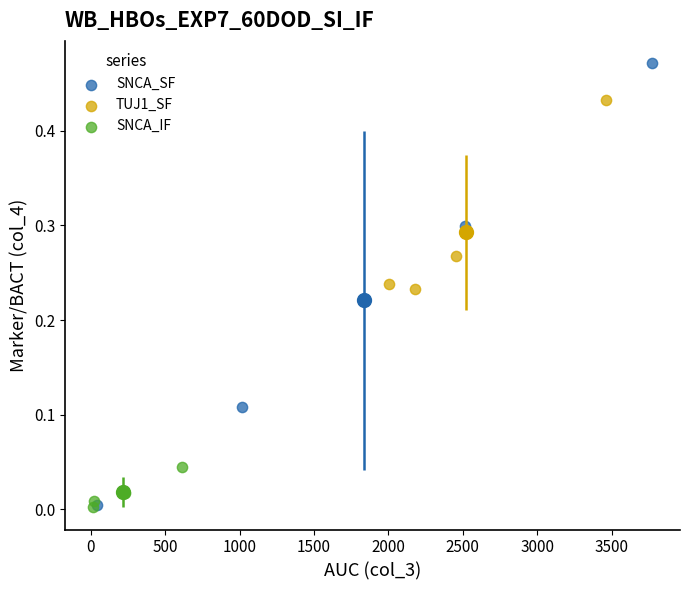

Which series contains the highest Y value?

SNCA_SF